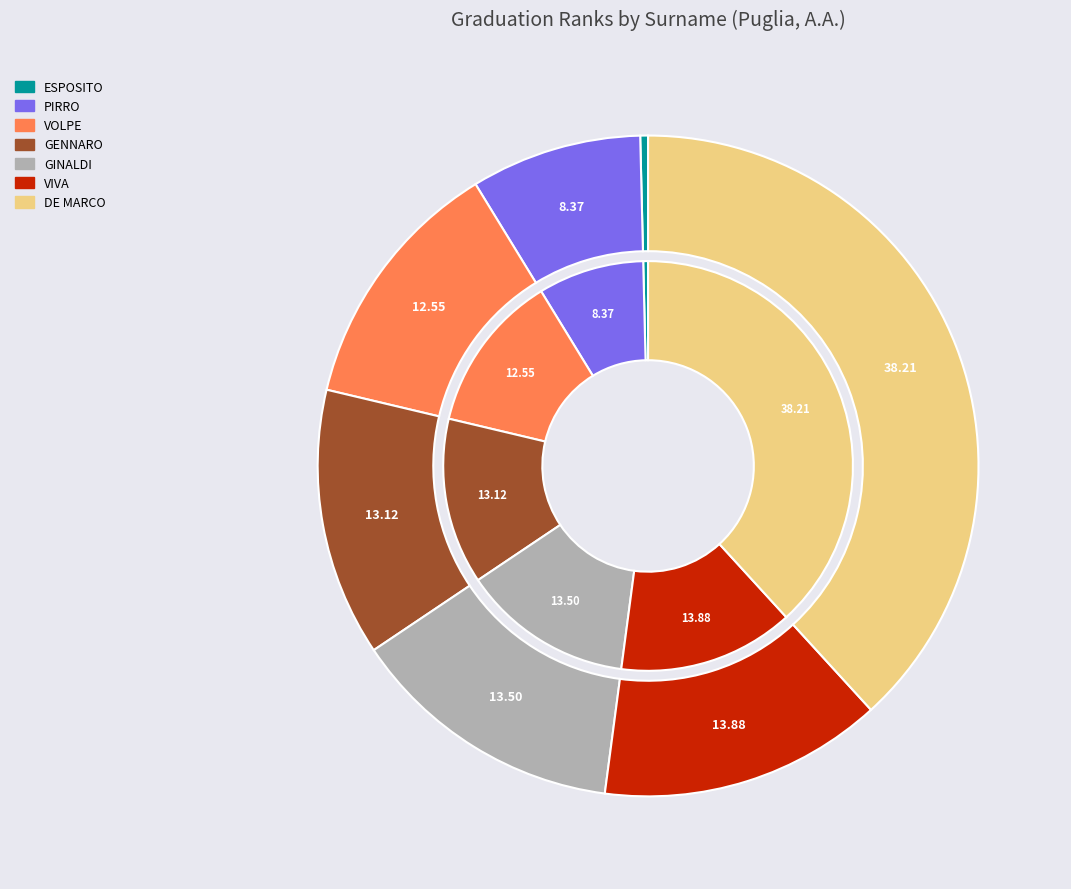

Which category has the biggest portion of the pie?

DE MARCO